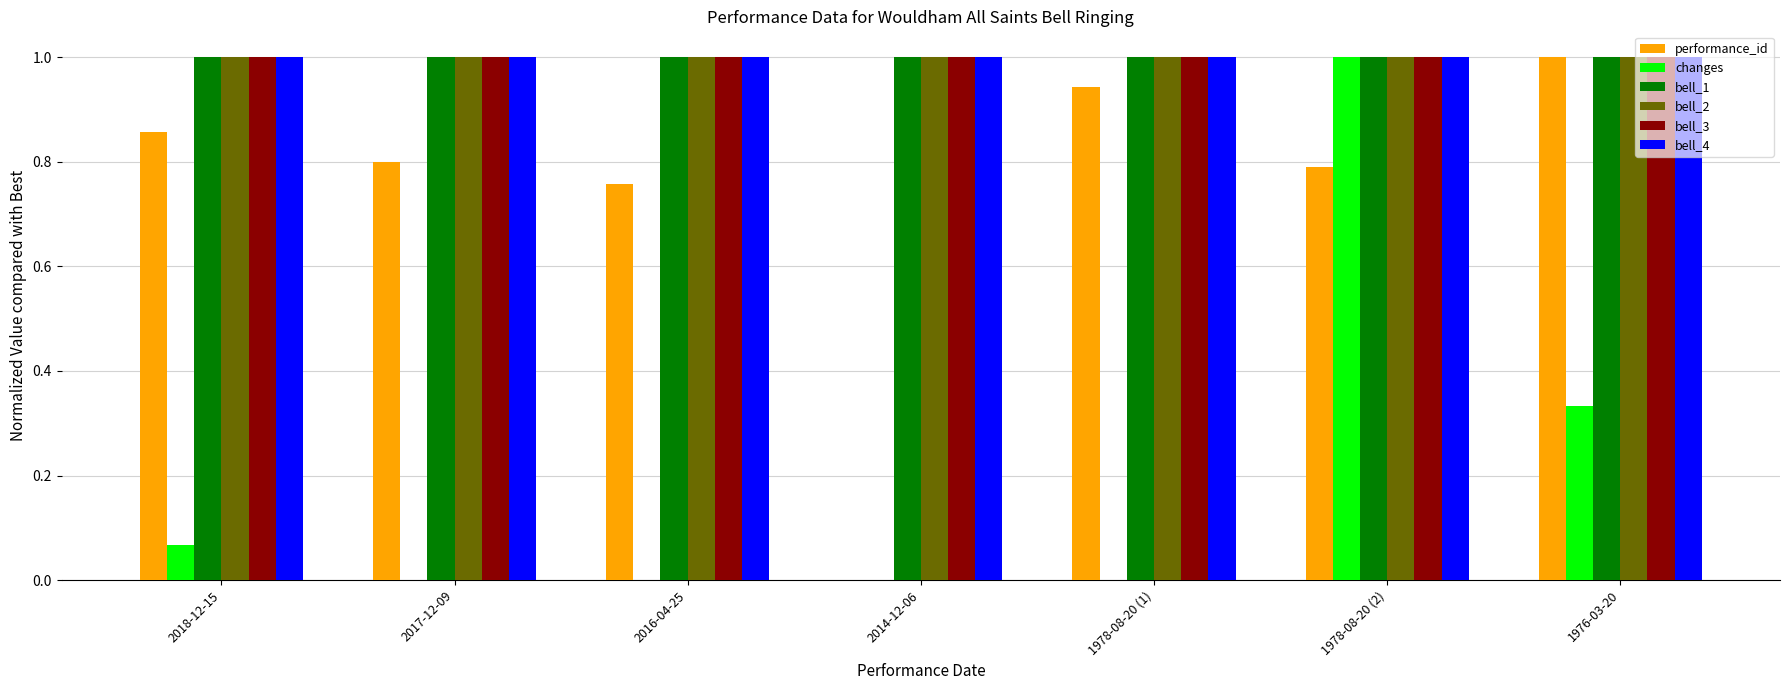

Is the value of bell_2 at 2017-12-09 greater than the value of performance_id at 2014-12-06?

Yes